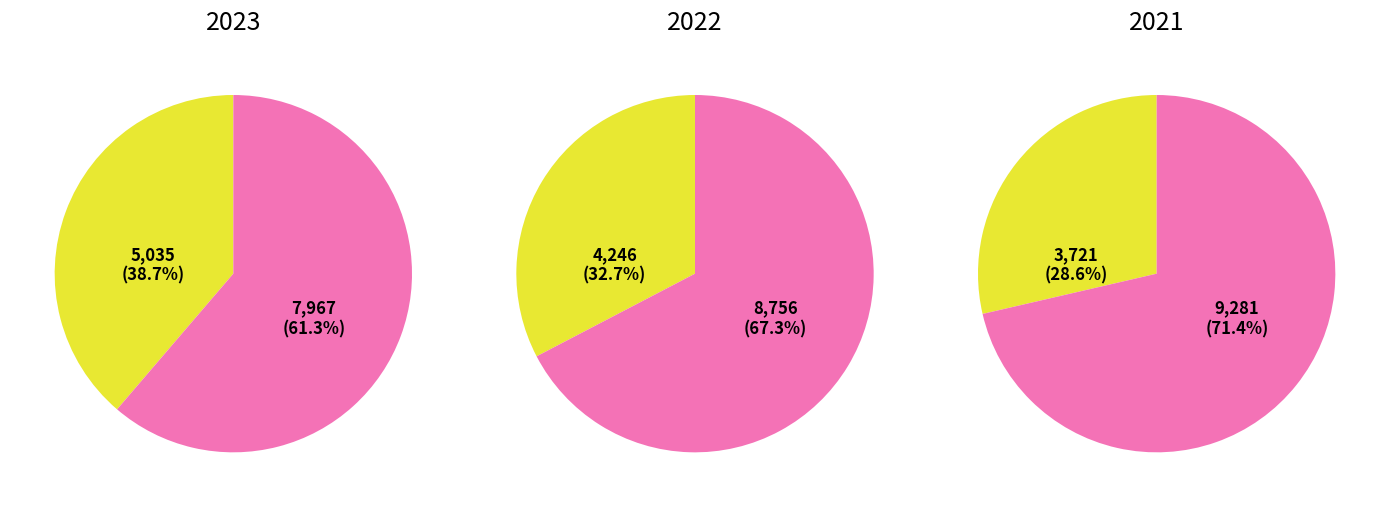

What is the total percentage of 2022 and 2021?

61.3%